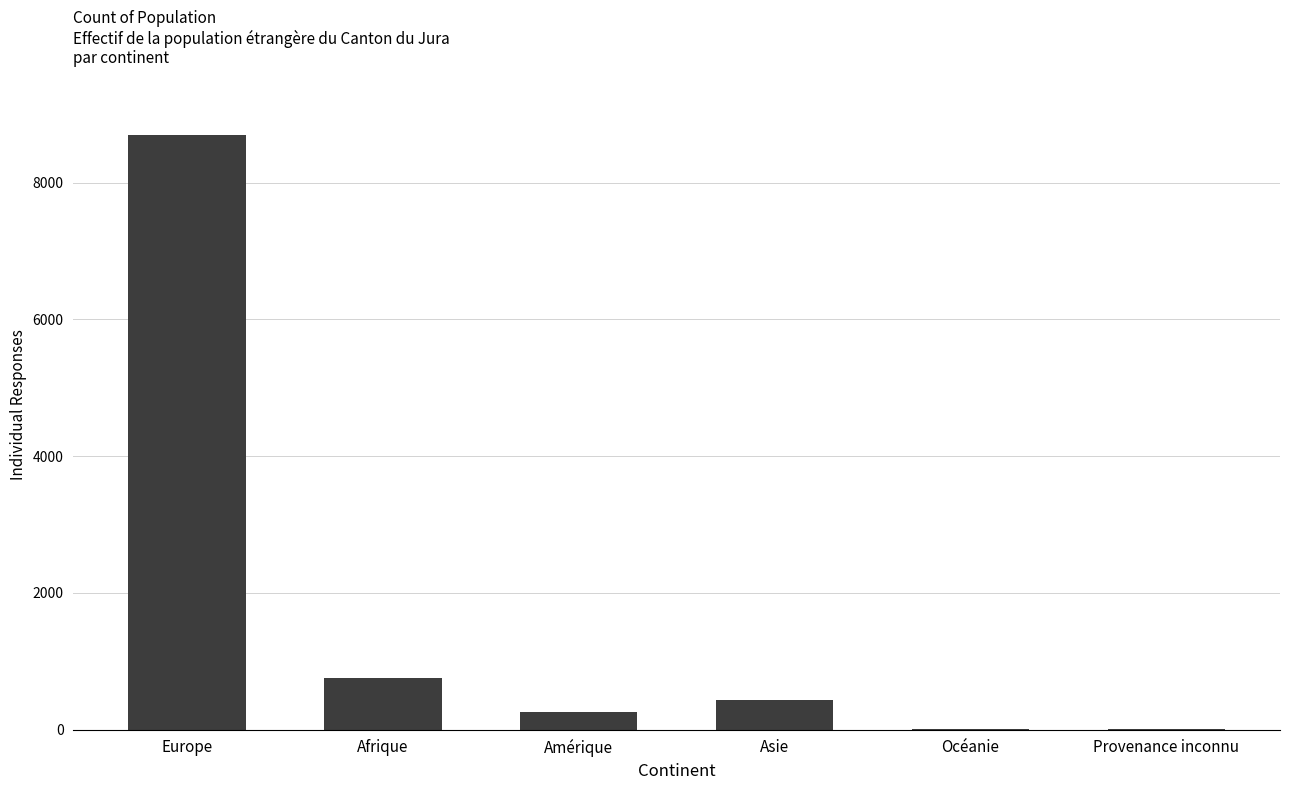

What is the change in value from Europe to Afrique?

-7945